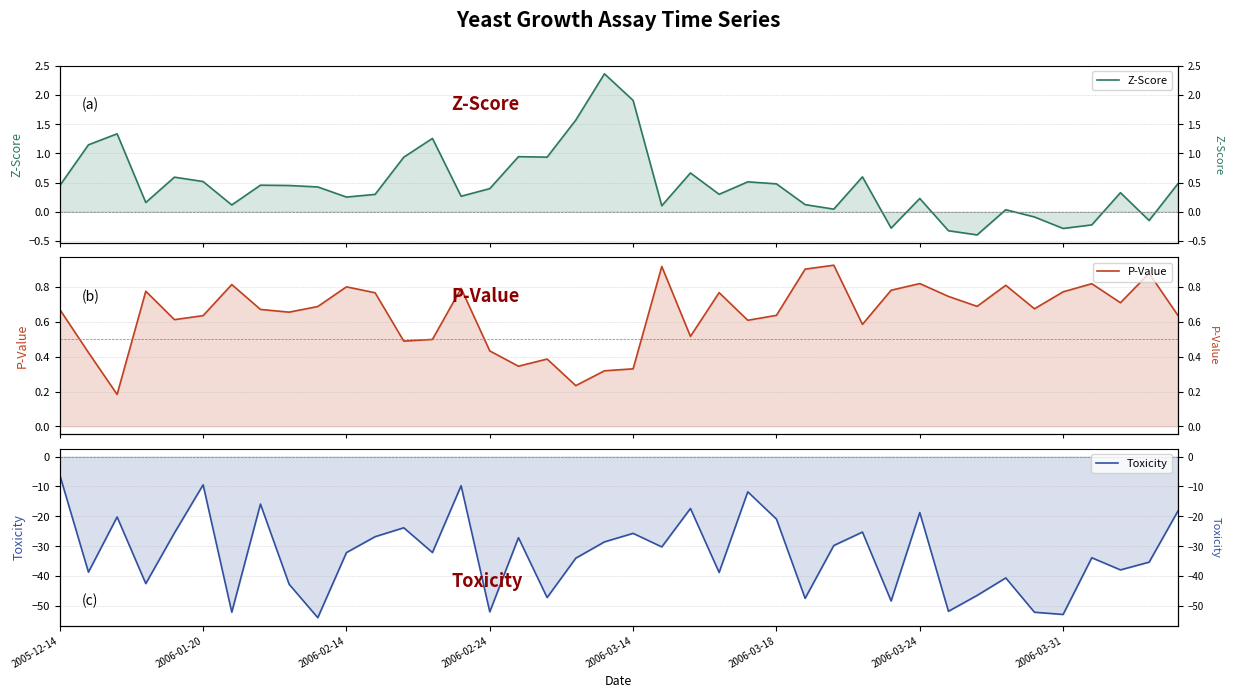

Which series has the largest range (max minus min)?

Toxicity